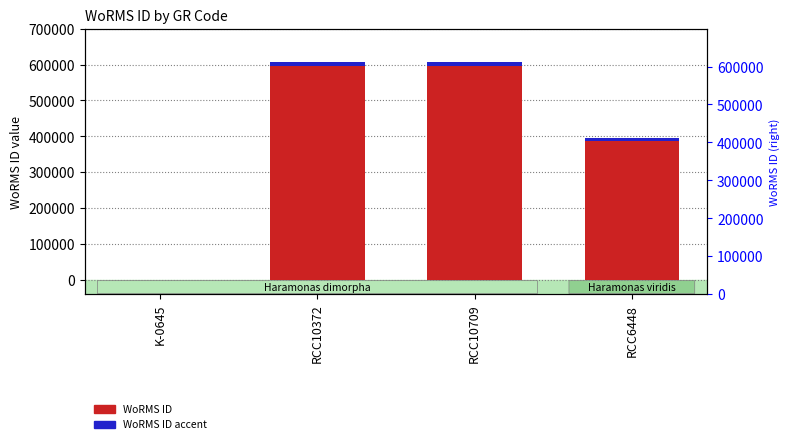

The value of WoRMS ID at RCC6448 is 648494.2. True or false?

False